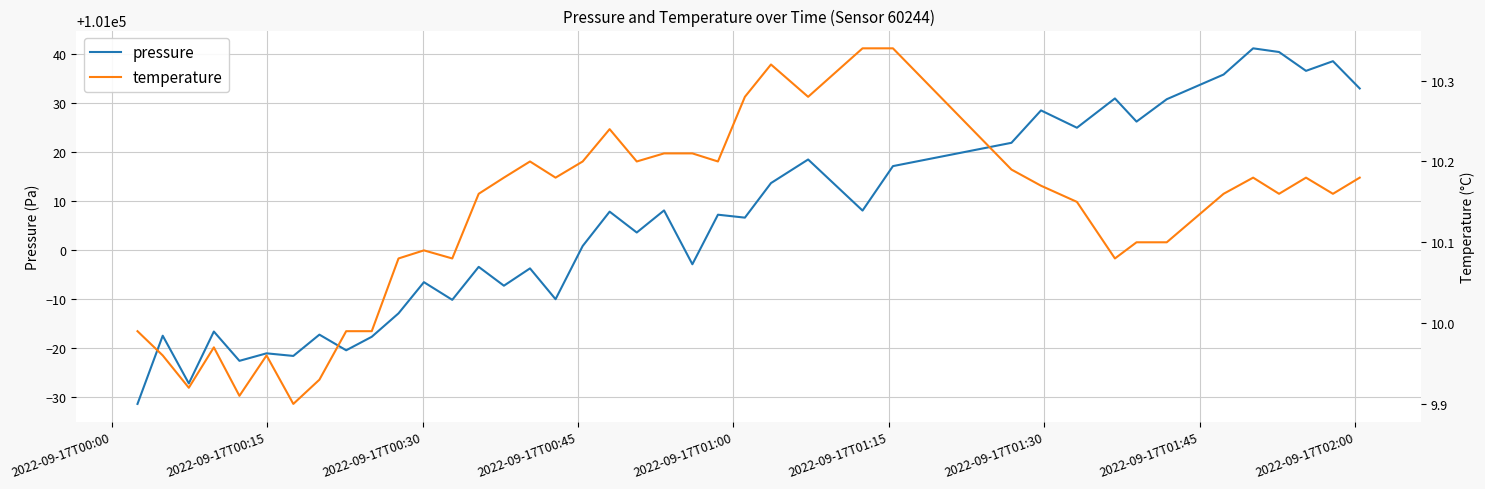

What is the lowest value of the pressure series?

100968.6